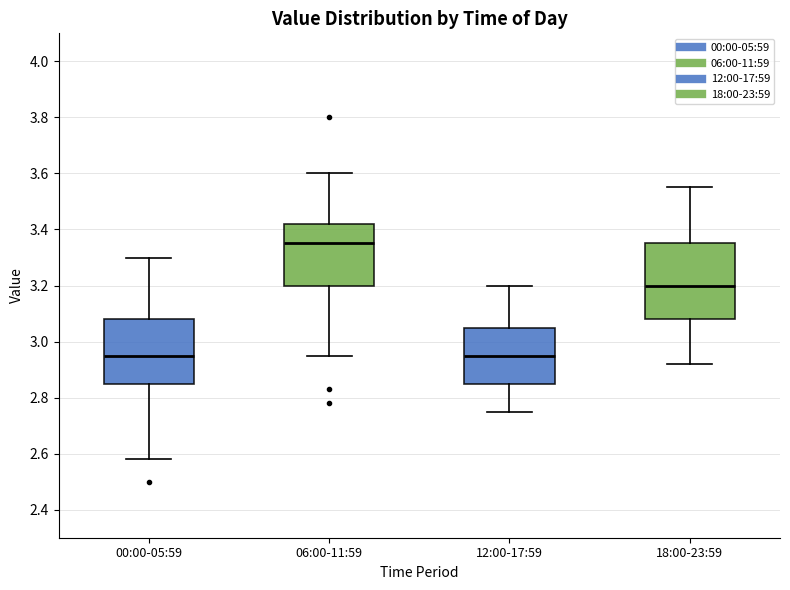

Which box is the tallest, from its lower edge to its upper edge?

18:00-23:59